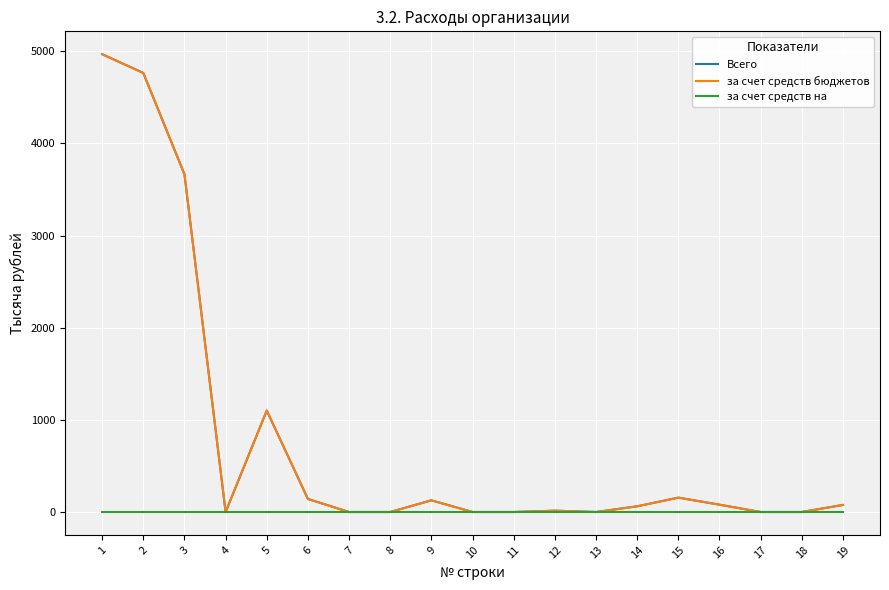

True or false: за счет средств на has a value of 0.0 at 18.

True